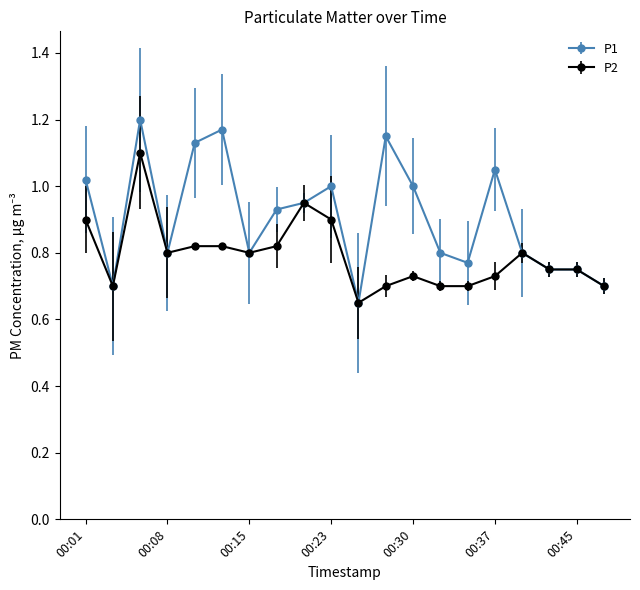

True or false: P2 has more than 1 interior local peaks.

True